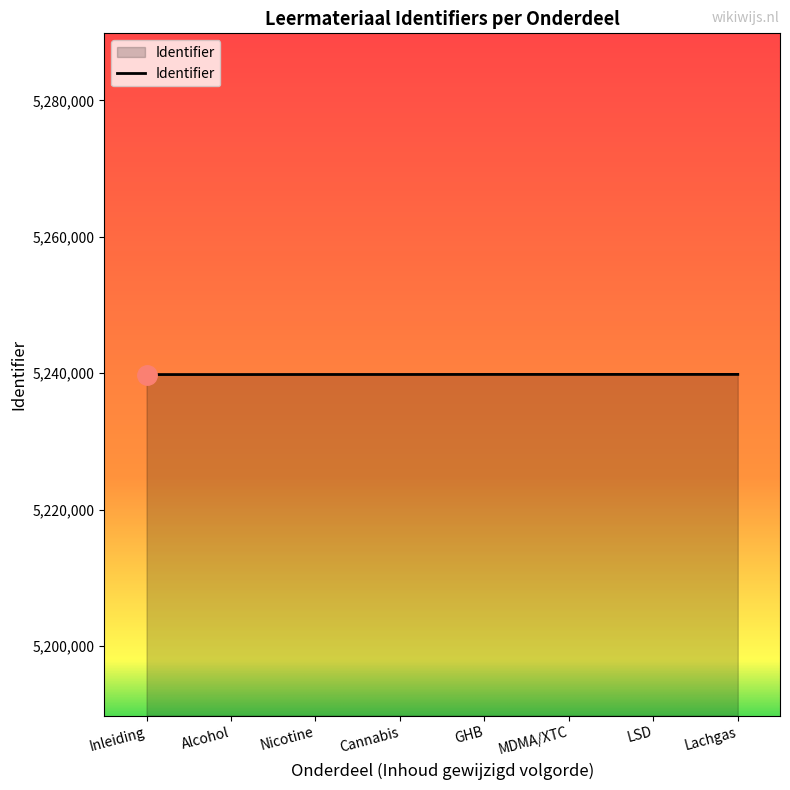

What is the approximate value at Cannabis?

5239826